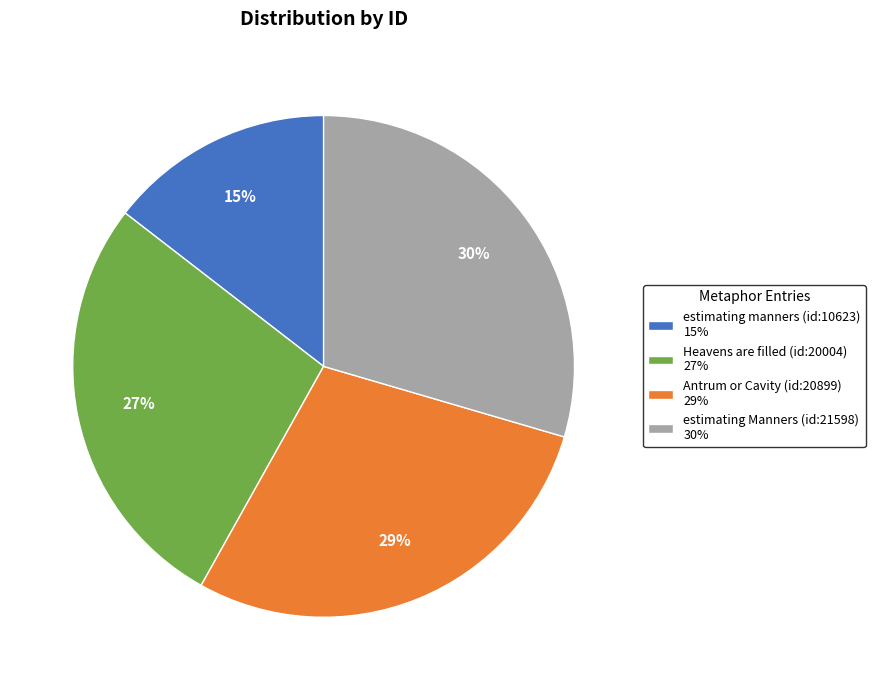

To the nearest percent, what percentage of the pie is Antrum or Cavity (id:20899) 29%?

29%